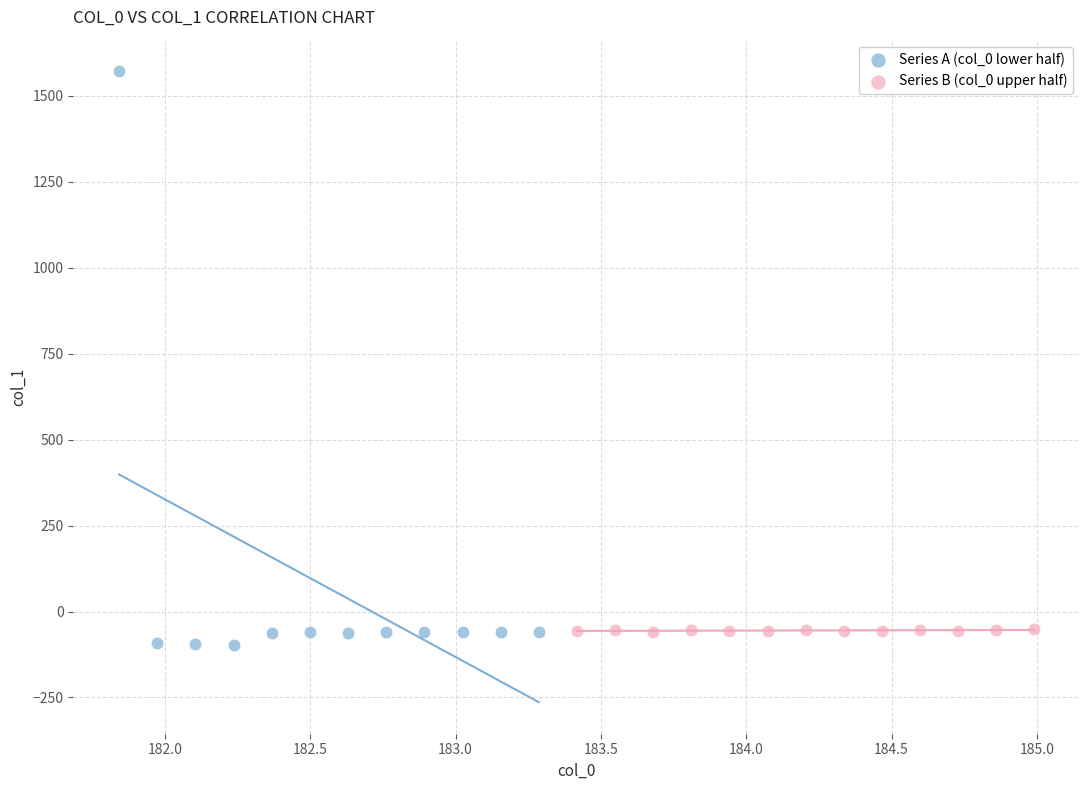

What are all the series names shown in the legend?

Series A (col_0 lower half), Series B (col_0 upper half)